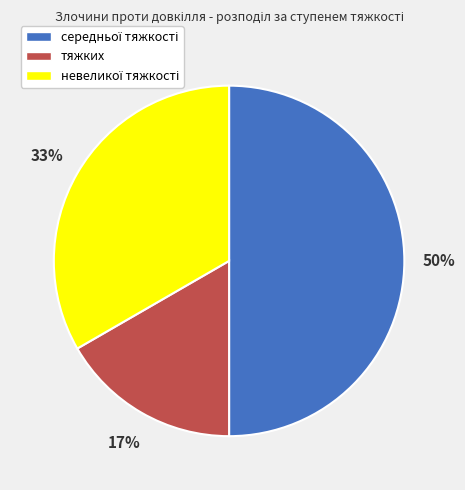

How many segments does this pie chart have?

3